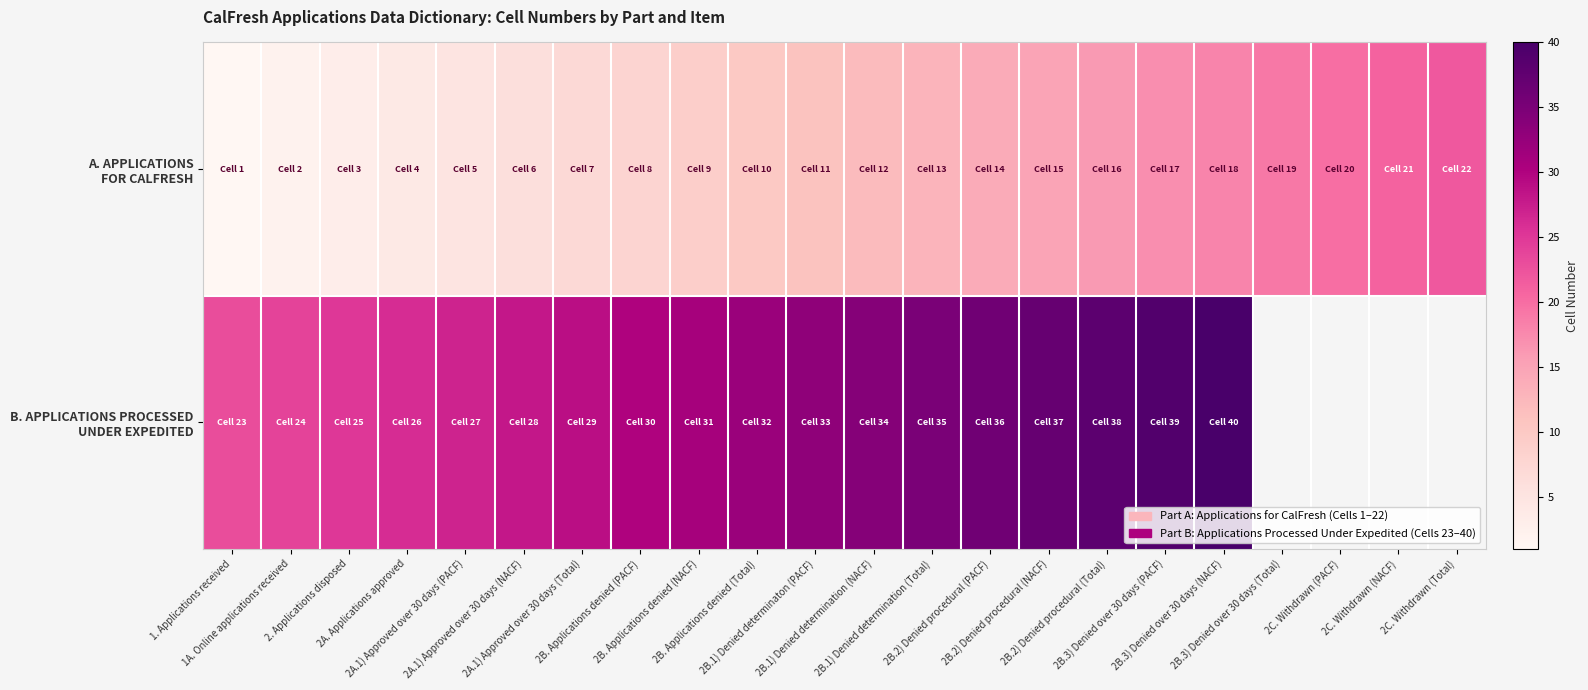

What is the average value of the A. APPLICATIONS FOR CALFRESH series?

11.5